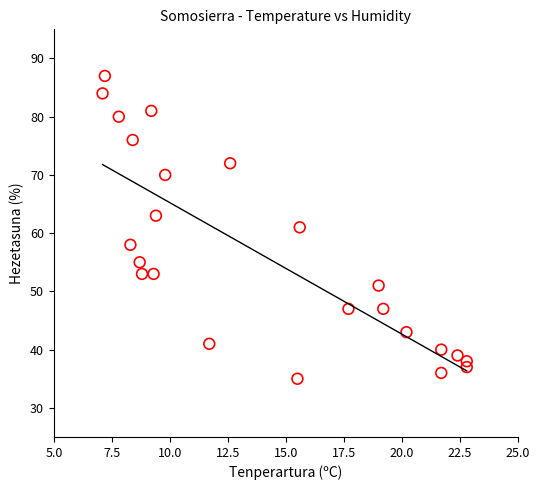

What is the range of Y values (max minus min)?

52